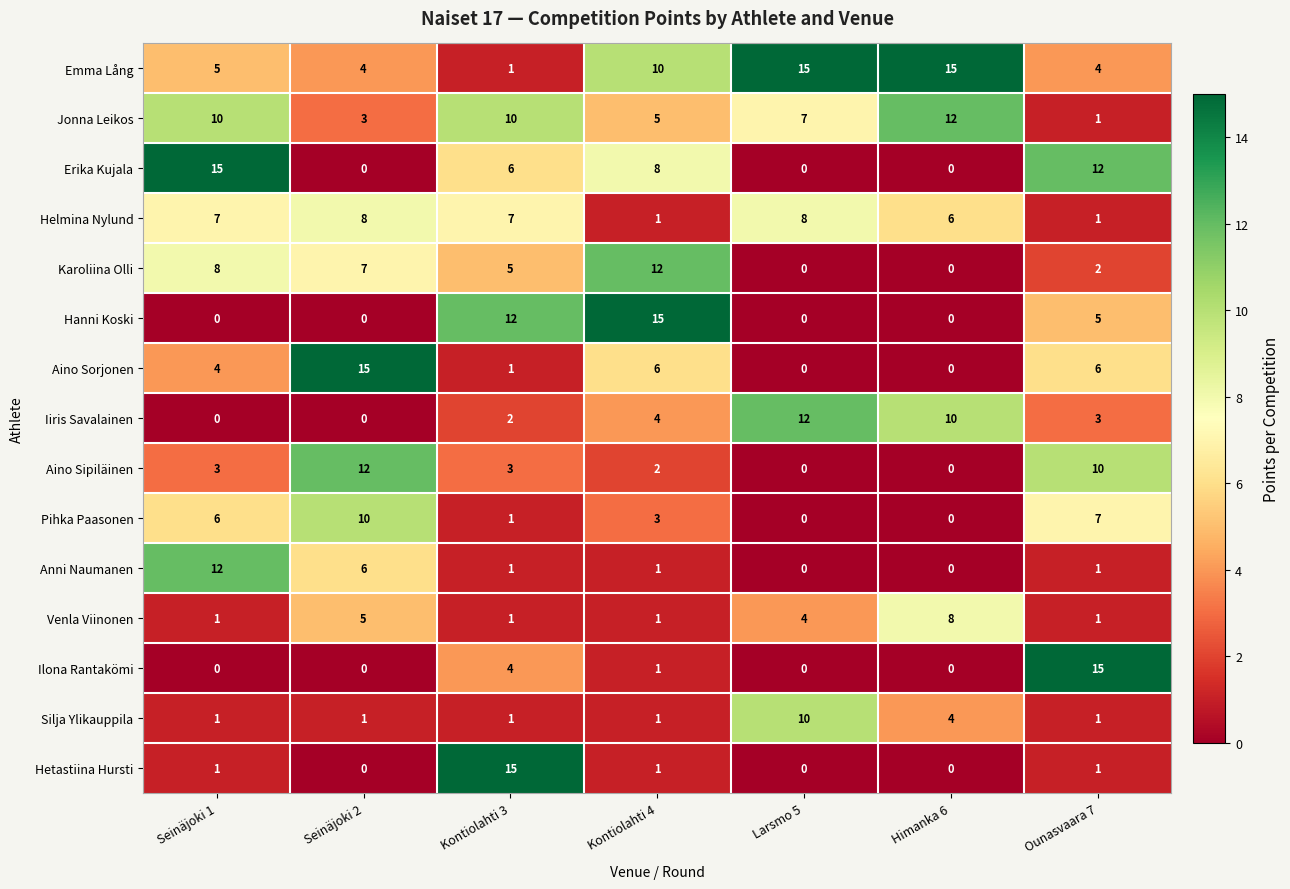

What is the difference between the maximum and second lowest values in the Karoliina Olli series?

12